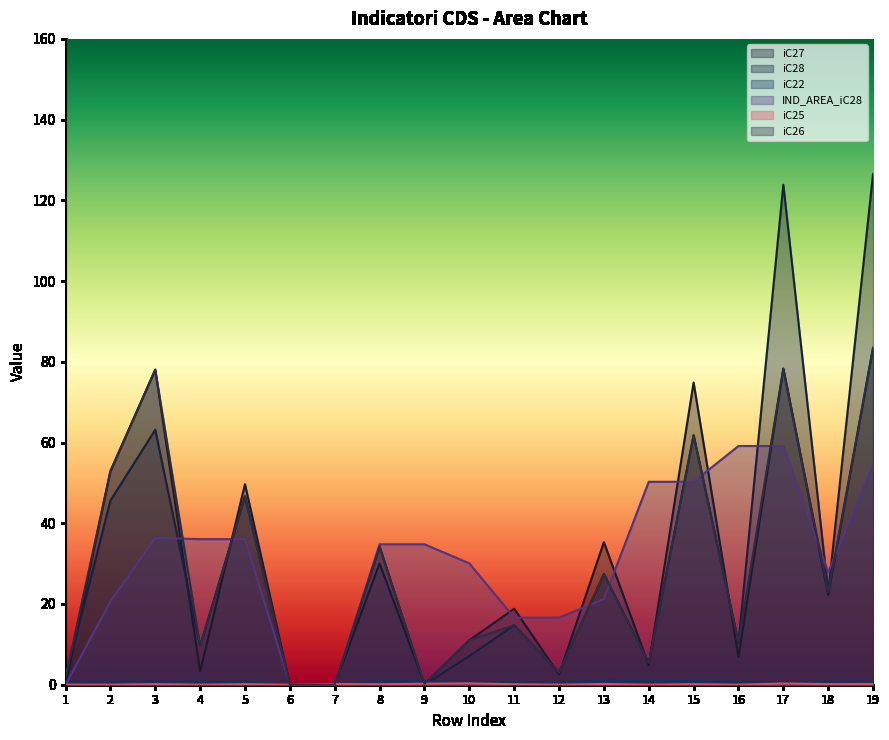

Between 14 and 18, which is larger?

18